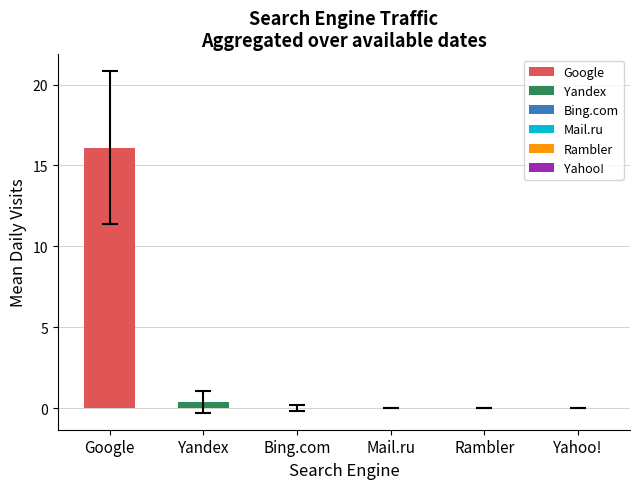

Between Mail.ru and Google, which is larger?

Google